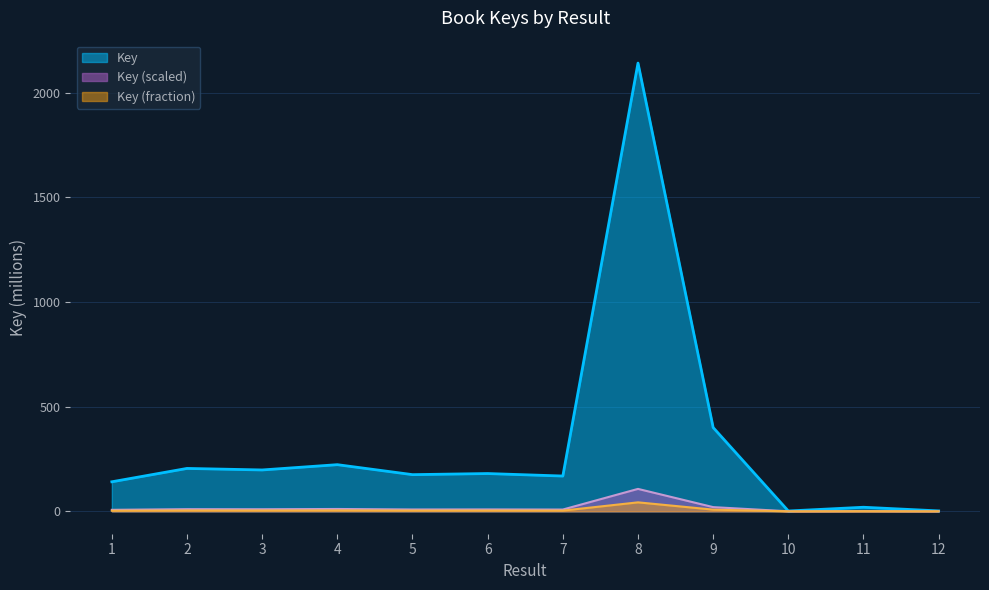

What is the average value?

321.2